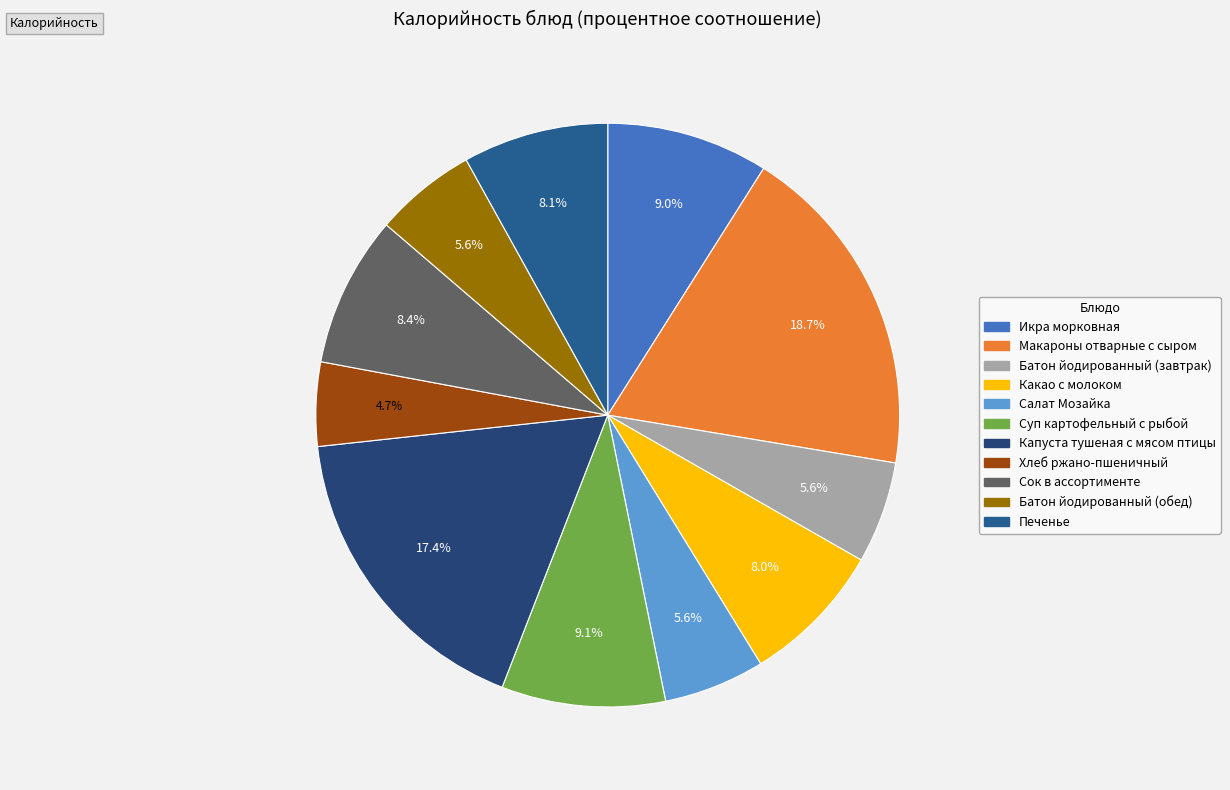

To the nearest percent, what is the average slice percentage?

9%